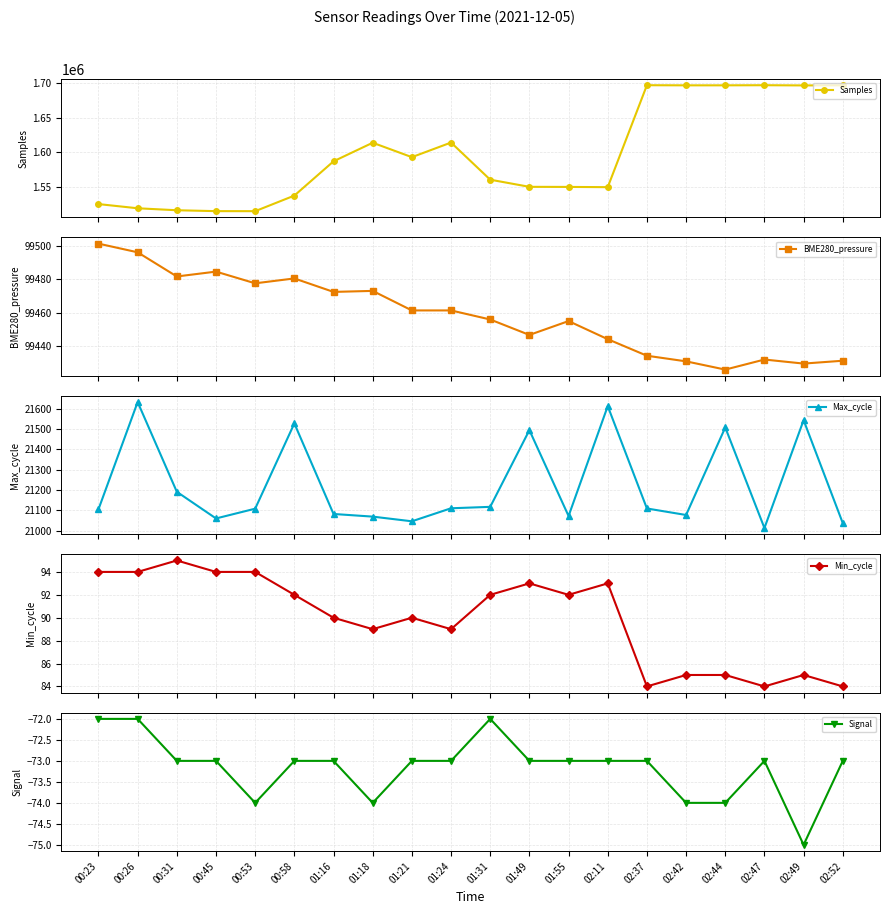

The value of BME280_pressure at 00:23 is 99501.5. True or false?

True